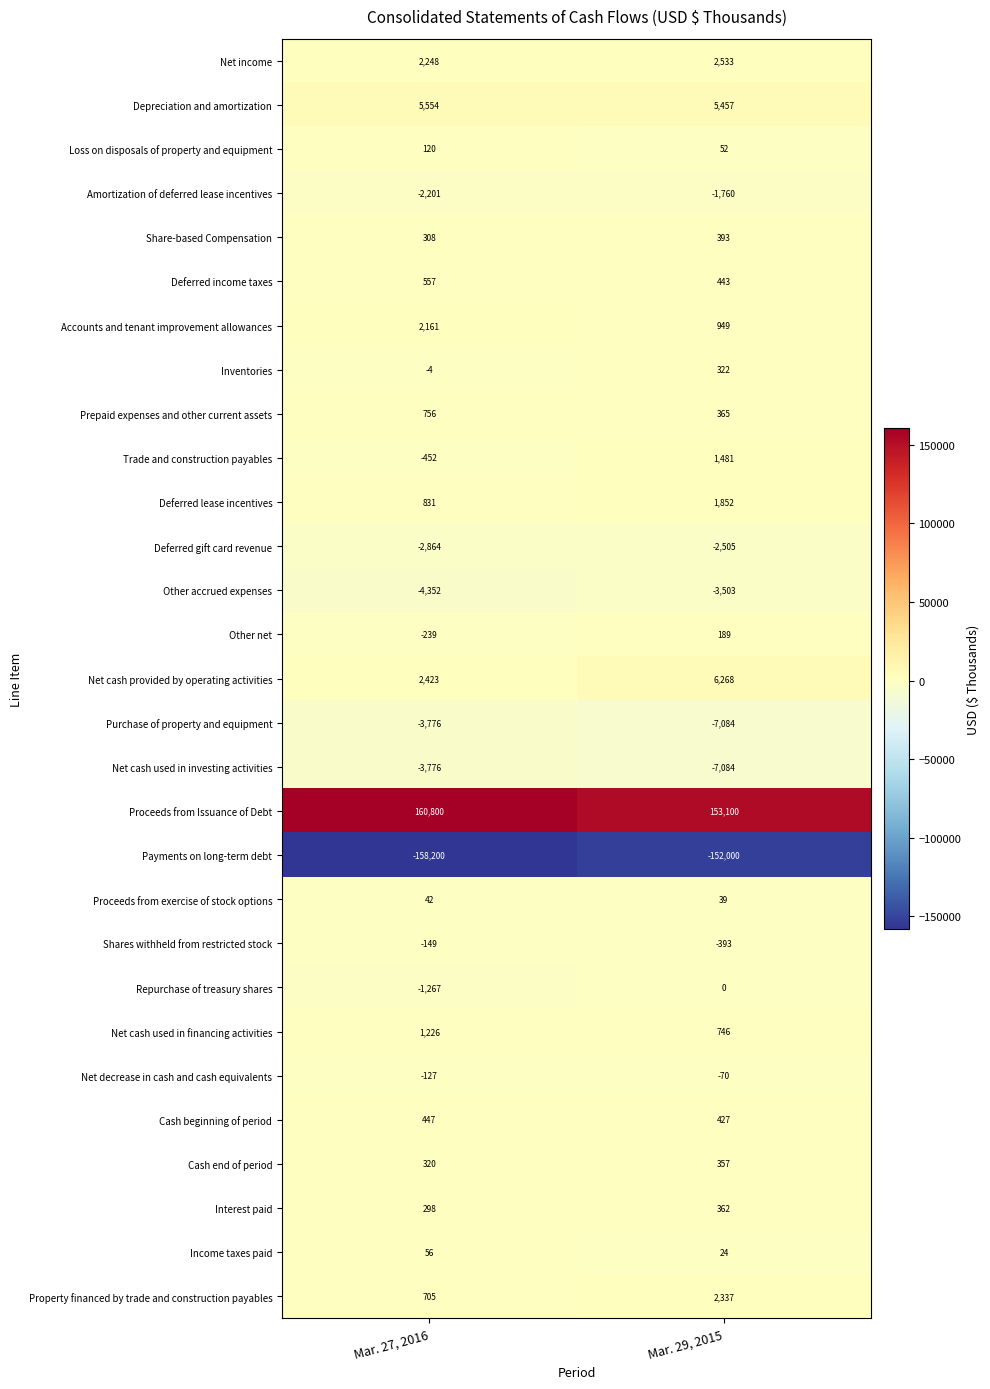

List the labels in order of Prepaid expenses and other current assets value, smallest first.

Mar. 29, 2015, Mar. 27, 2016